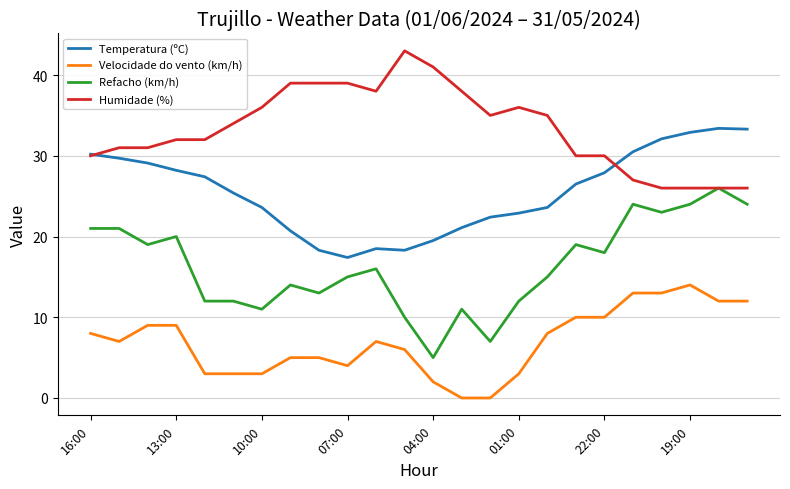

What is the sum of all Velocidade do vento (km/h) values?

166.0